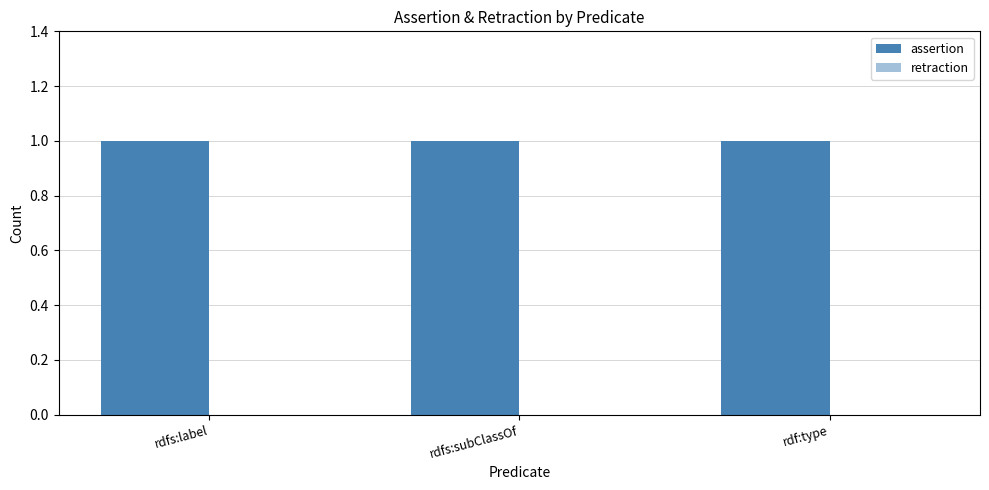

What is the label of the 2nd bar from the right?

rdfs:subClassOf